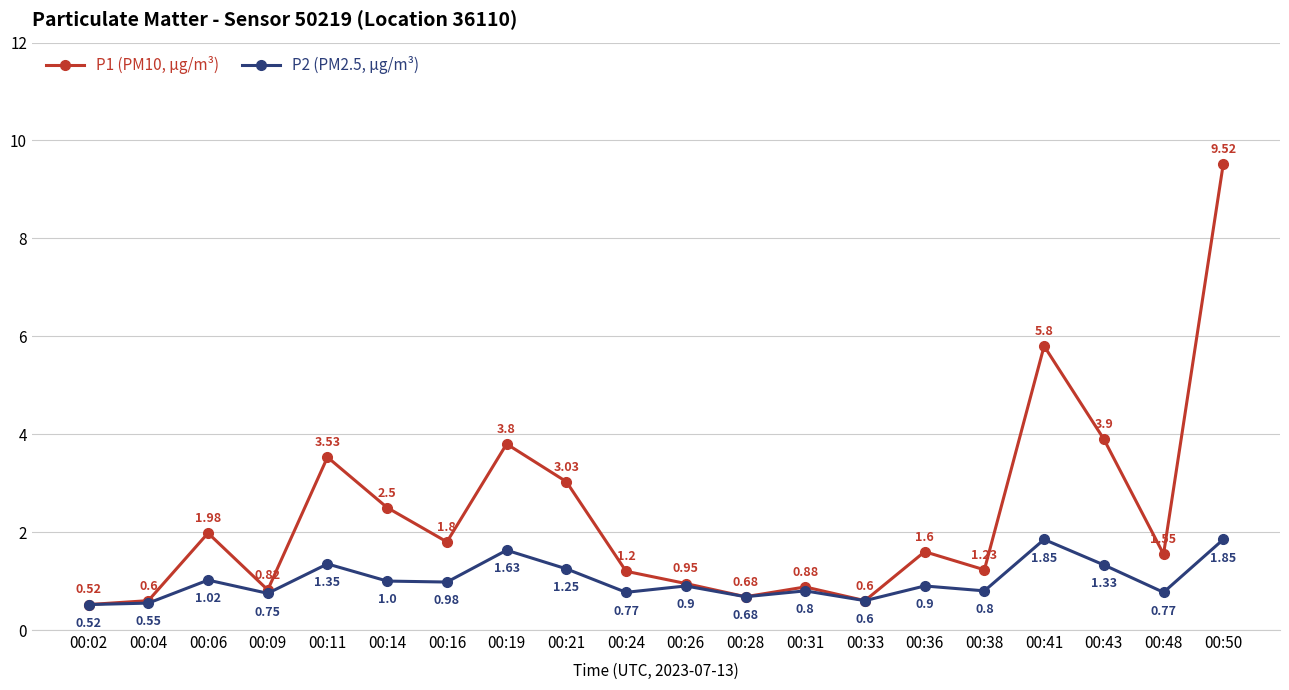

How many interior local peaks does the P1 (PM10, µg/m³) series have?

6